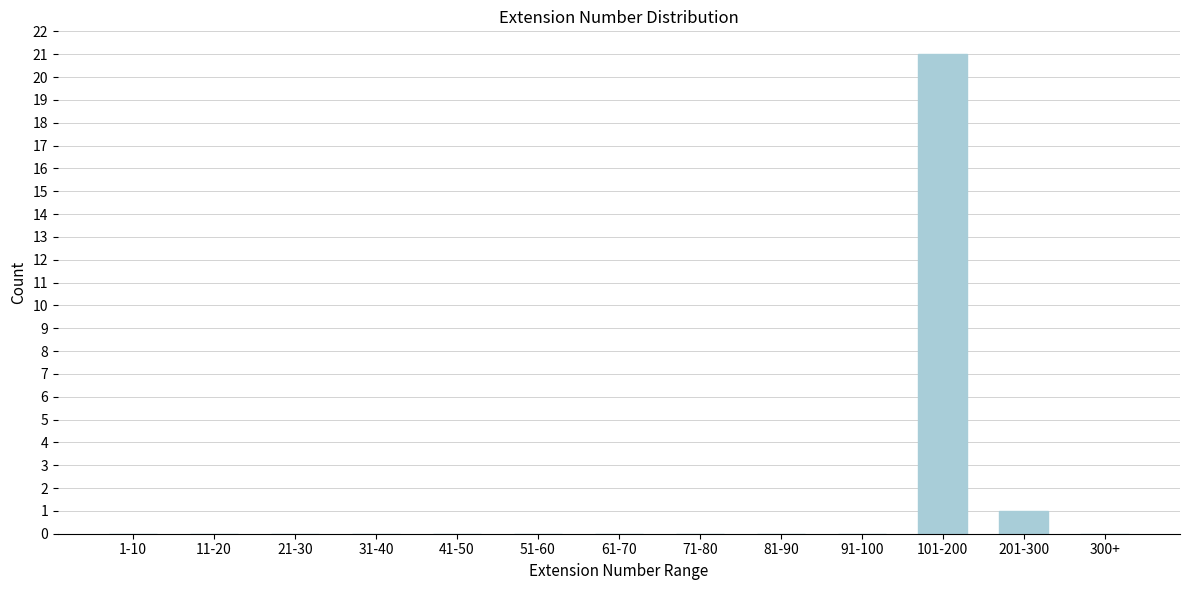

Reading left to right, what are all the values shown in this chart?

1-10=0	11-20=0	21-30=0	31-40=0	41-50=0	51-60=0	61-70=0	71-80=0	81-90=0	91-100=0	101-200=21	201-300=1	300+=0